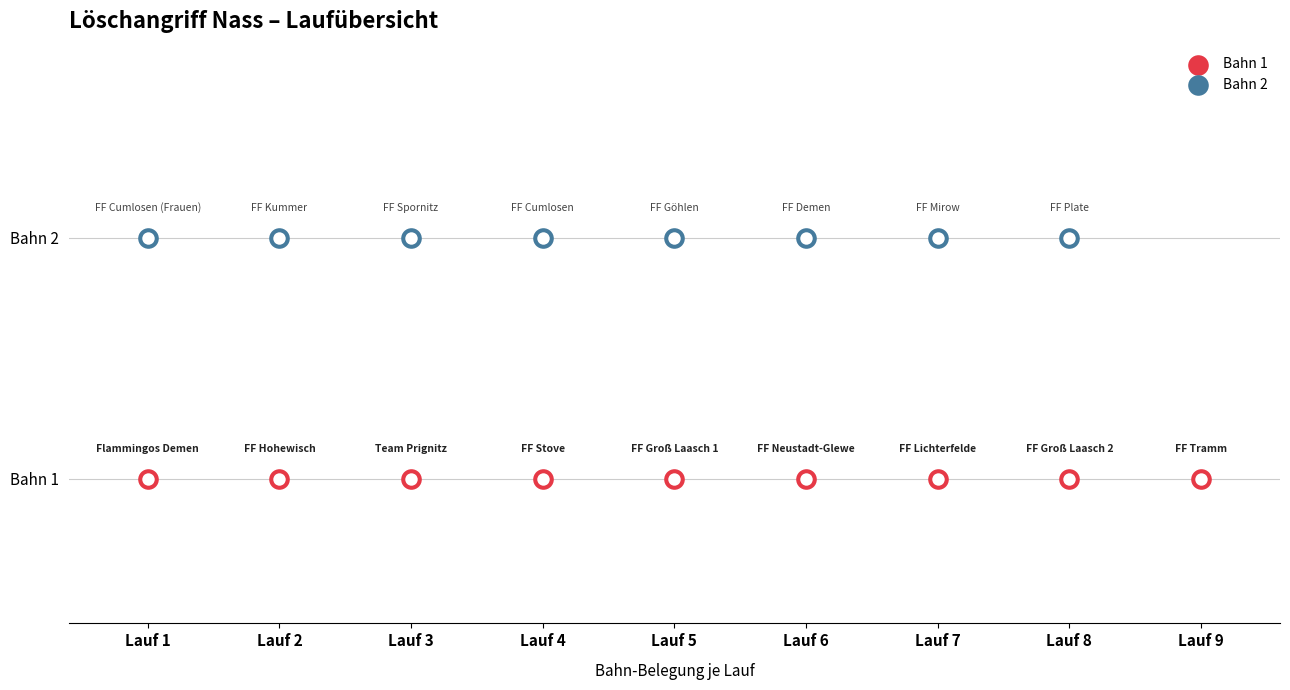

Which series has the largest total across all categories?

Bahn 1